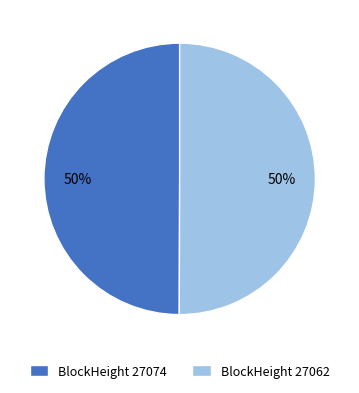

To the nearest percent, what percentage of the pie is BlockHeight 27062?

50%